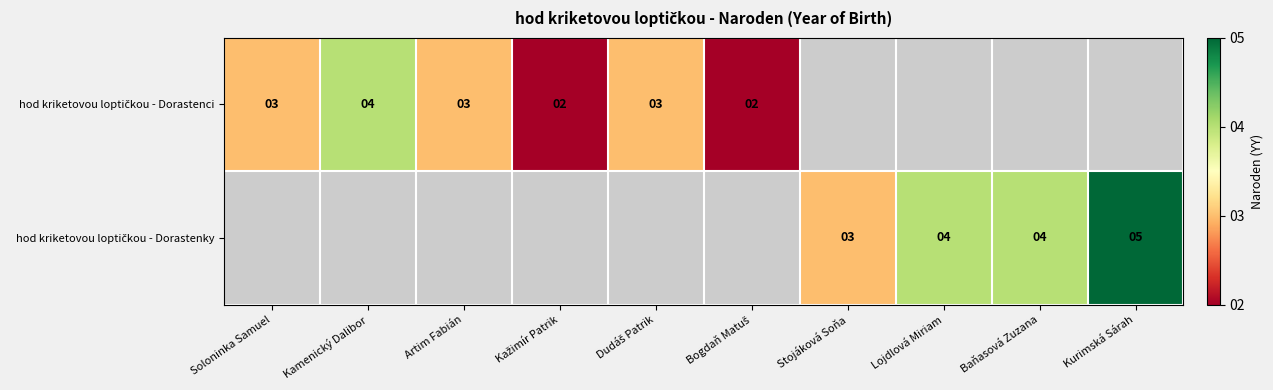

Is the value of hod kriketovou loptičkou - Dorastenci at Baňasová Zuzana greater than the value of hod kriketovou loptičkou - Dorastenky at Dudáš Patrik?

No